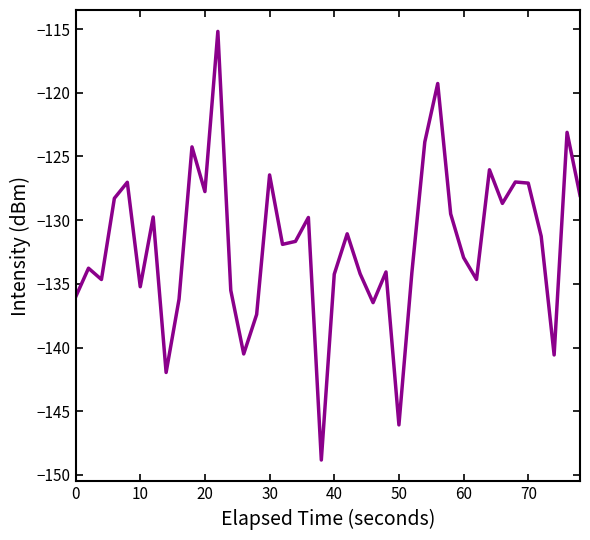

What is the minimum value shown in the chart?

-148.8